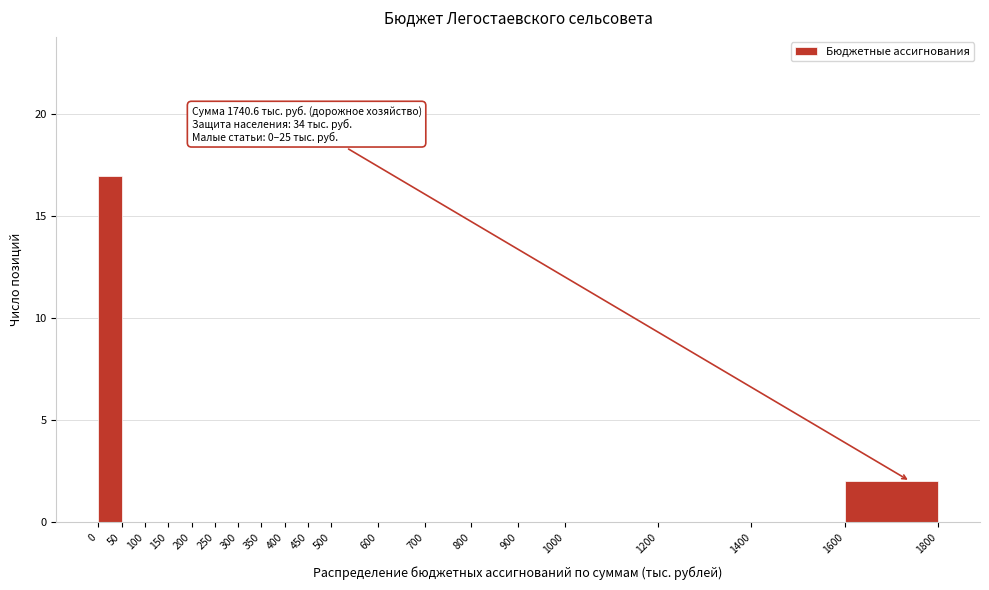

Over which range of the x-axis is the bar tallest?

0 to 50